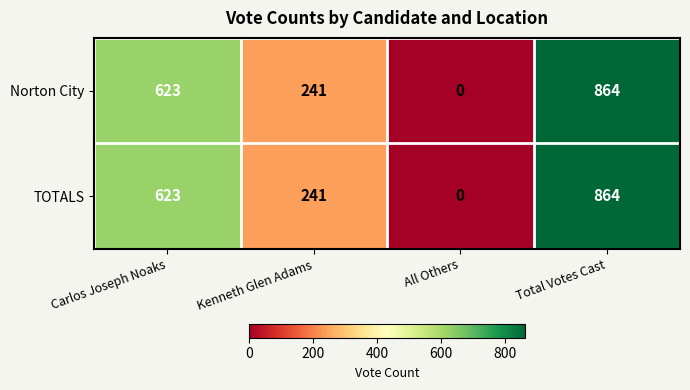

Is it true that TOTALS equals 1500 at Total Votes Cast?

False